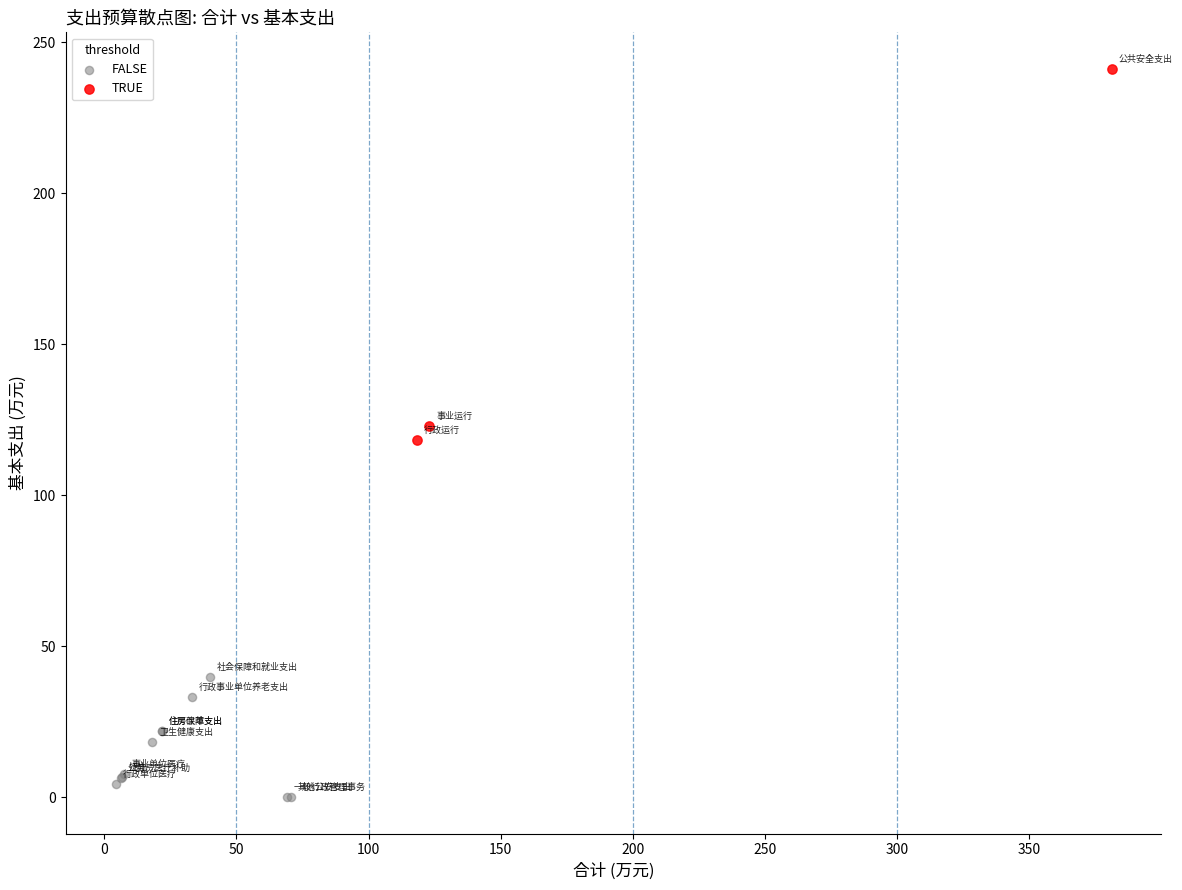

Which series has the widest spread of Y values?

TRUE